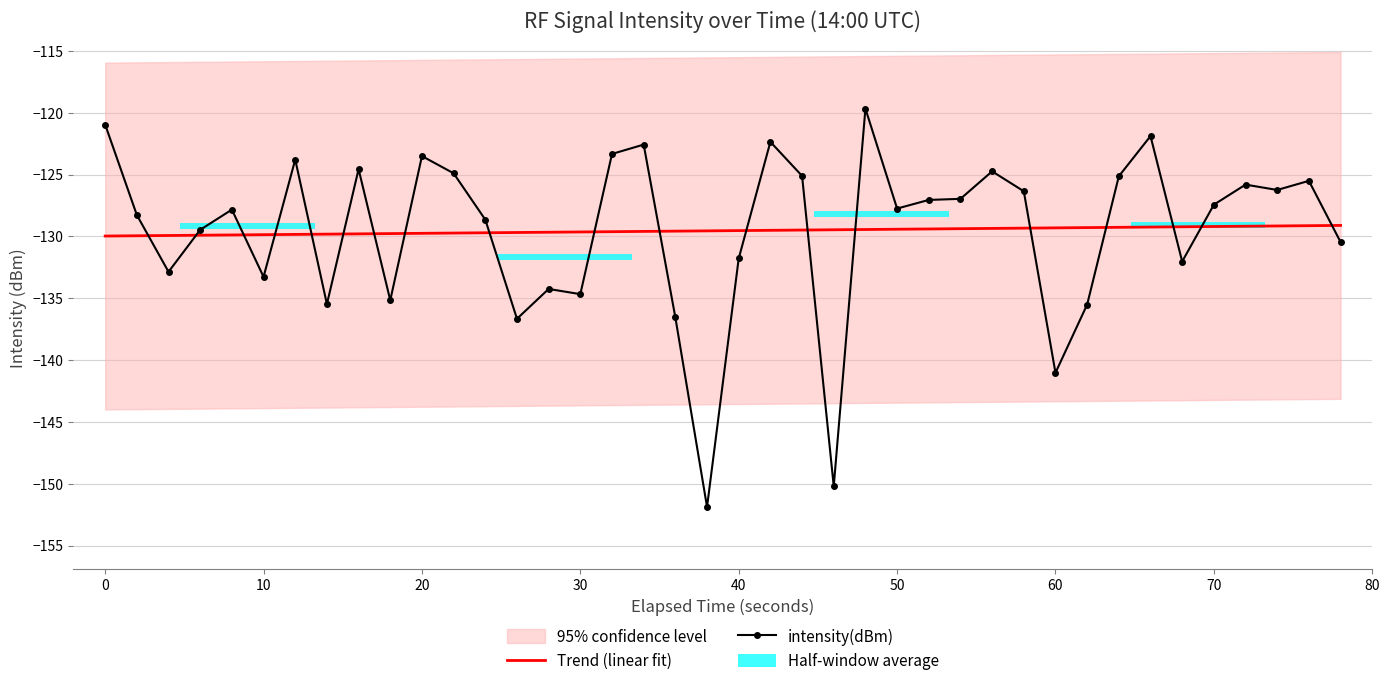

What is the difference between the maximum and minimum values in the Trend (linear fit) series?

0.9